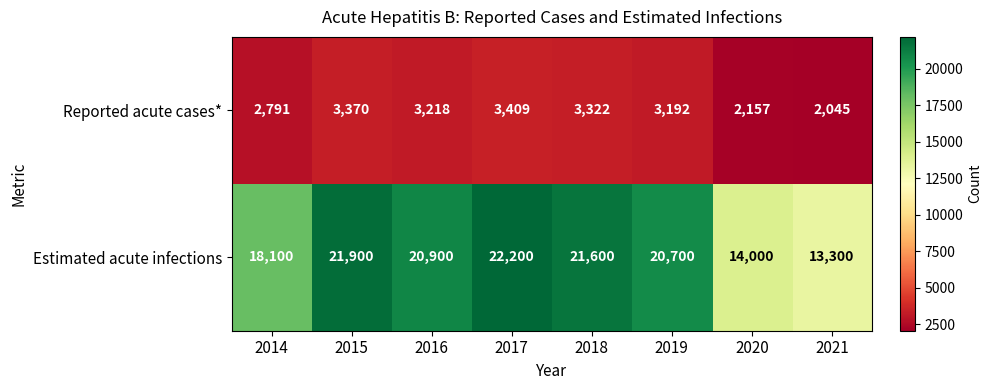

The Estimated acute infections series shows 21900 at 2015. True or false?

True